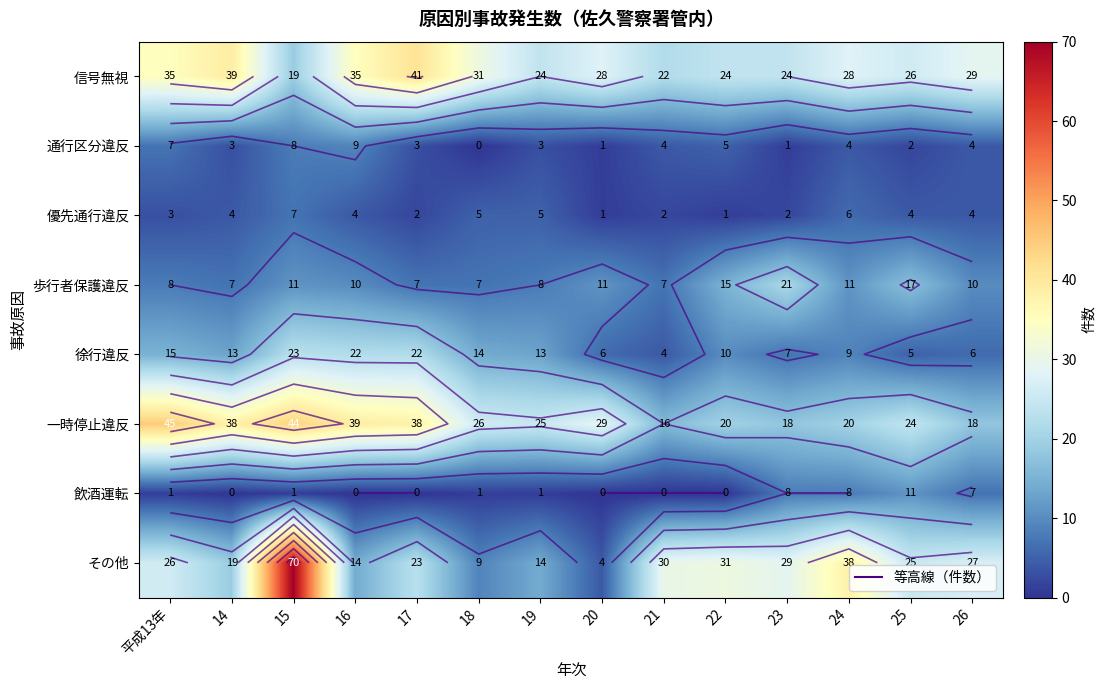

Where is 信号無視 nearest to the value 30?

18